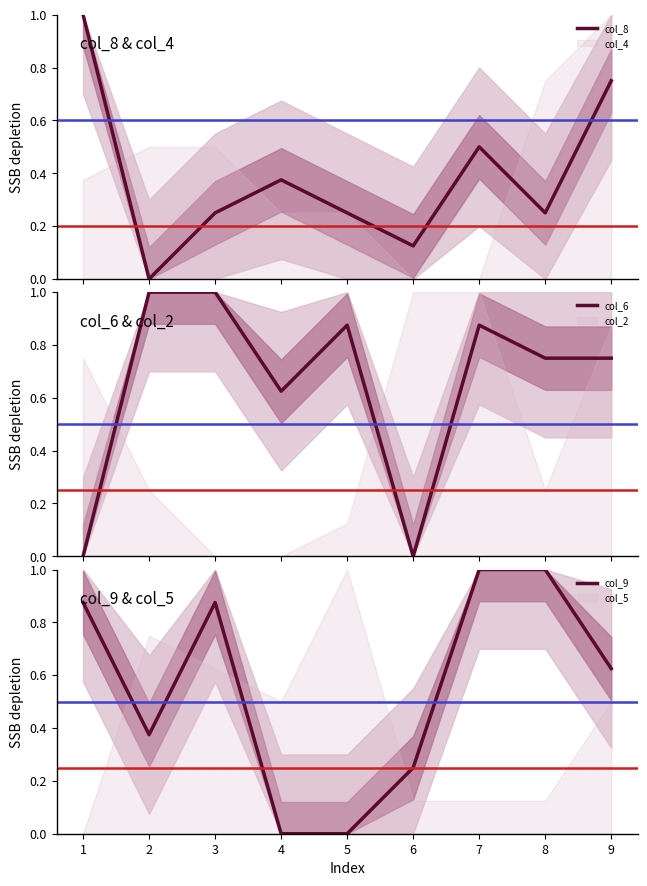

Rank the categories by col_8 value from lowest to highest.

2, 6, 3, 5, 8, 4, 7, 9, 1